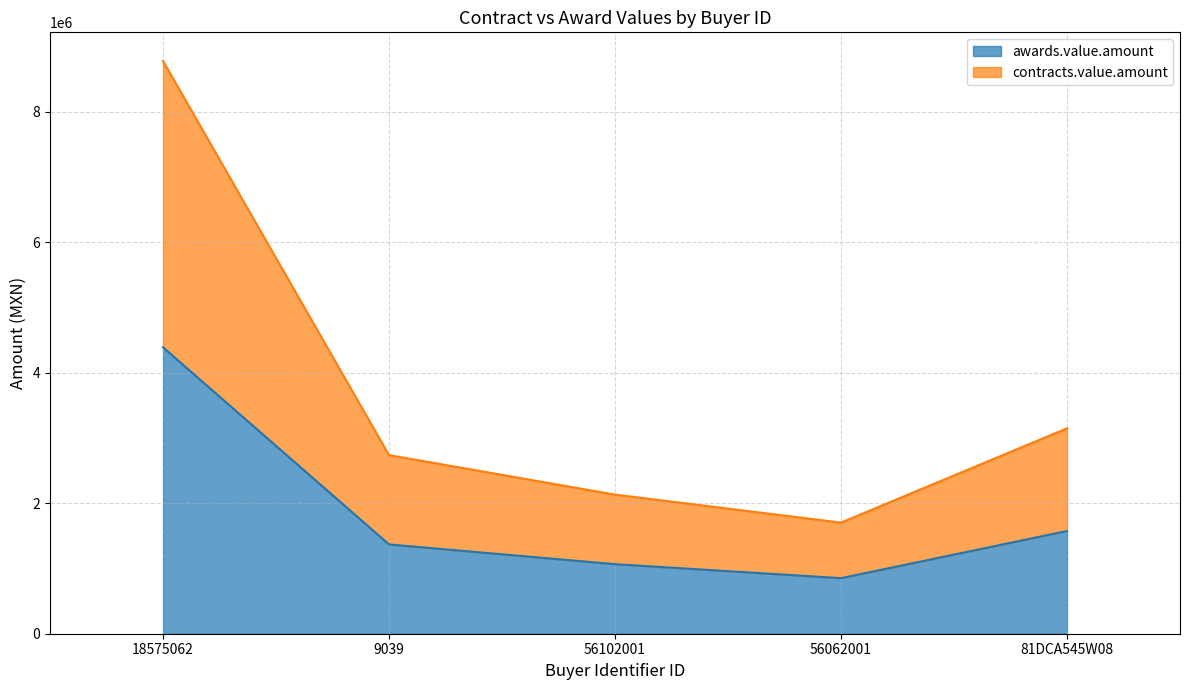

What is the label of the 1st point from the right?

81DCA545W08